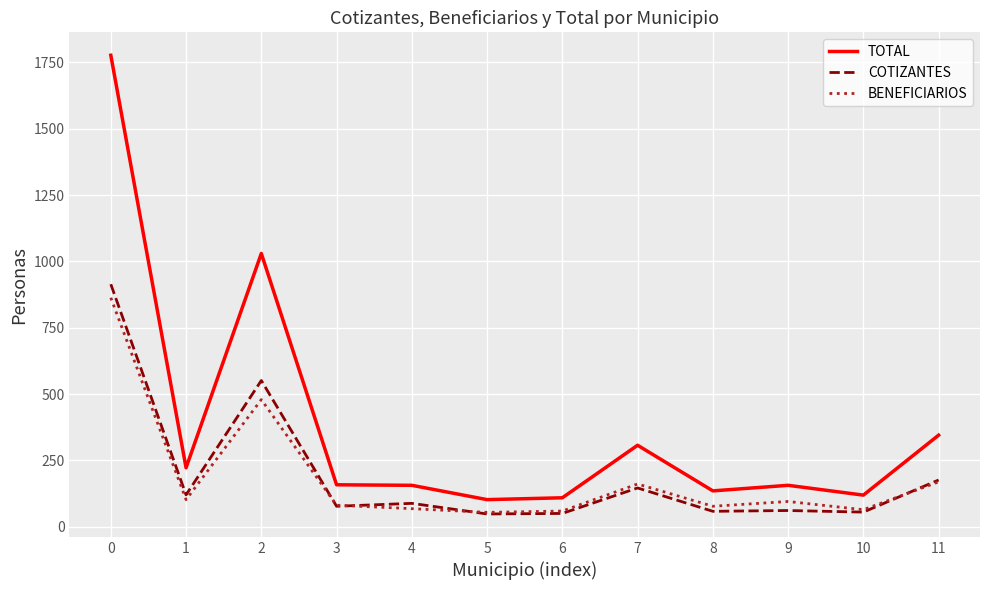

How many series are shown in this chart?

3